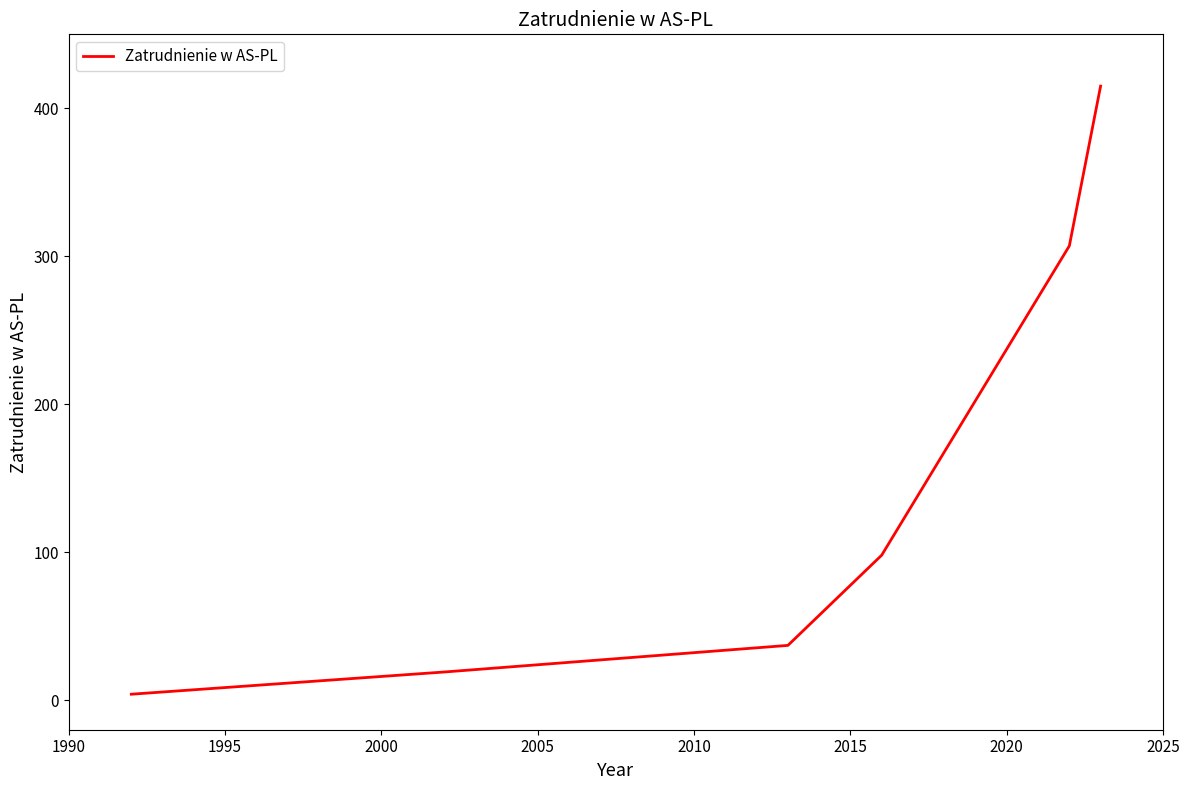

What is the sum of all values?

880